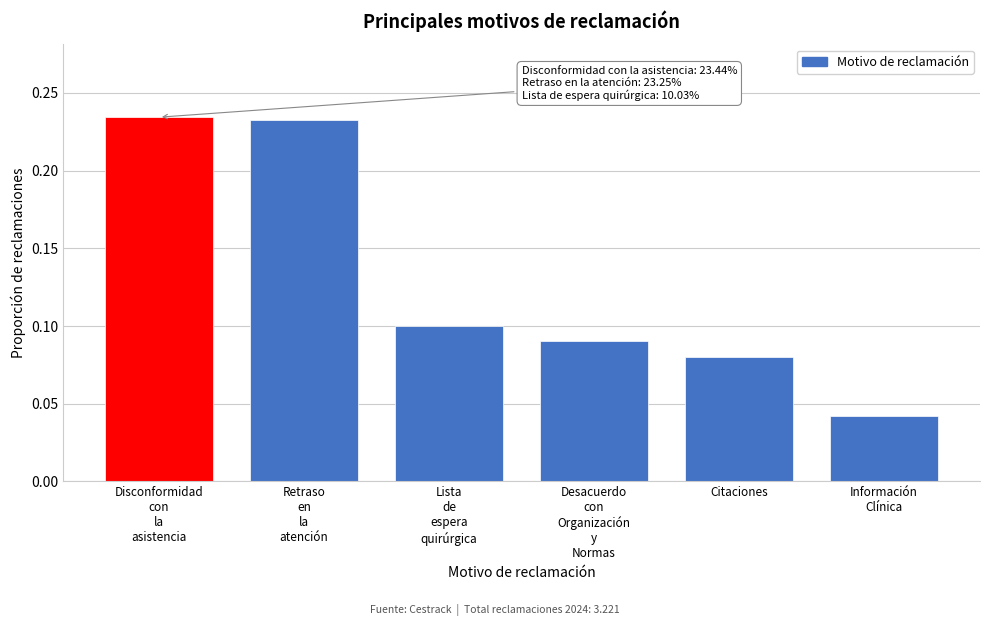

The chart shows a value of 0.0 at Citaciones. True or false?

False